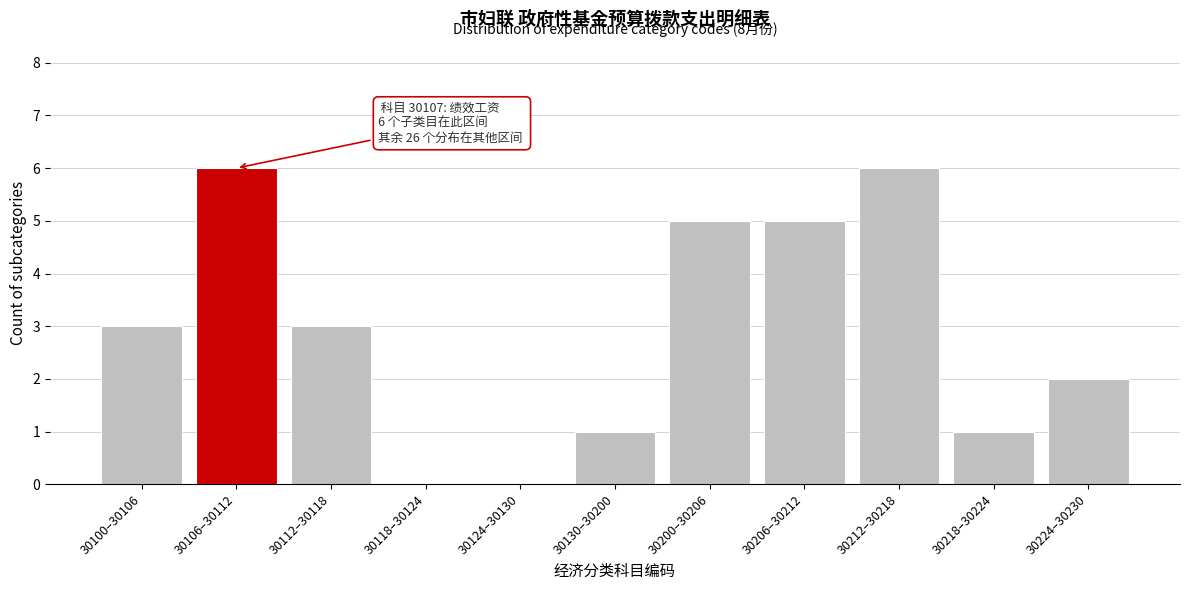

Reading left to right, what are all the values shown in this chart?

30100–30106=3	30106–30112=6	30112–30118=3	30118–30124=0	30124–30130=0	30130–30200=1	30200–30206=5	30206–30212=5	30212–30218=6	30218–30224=1	30224–30230=2